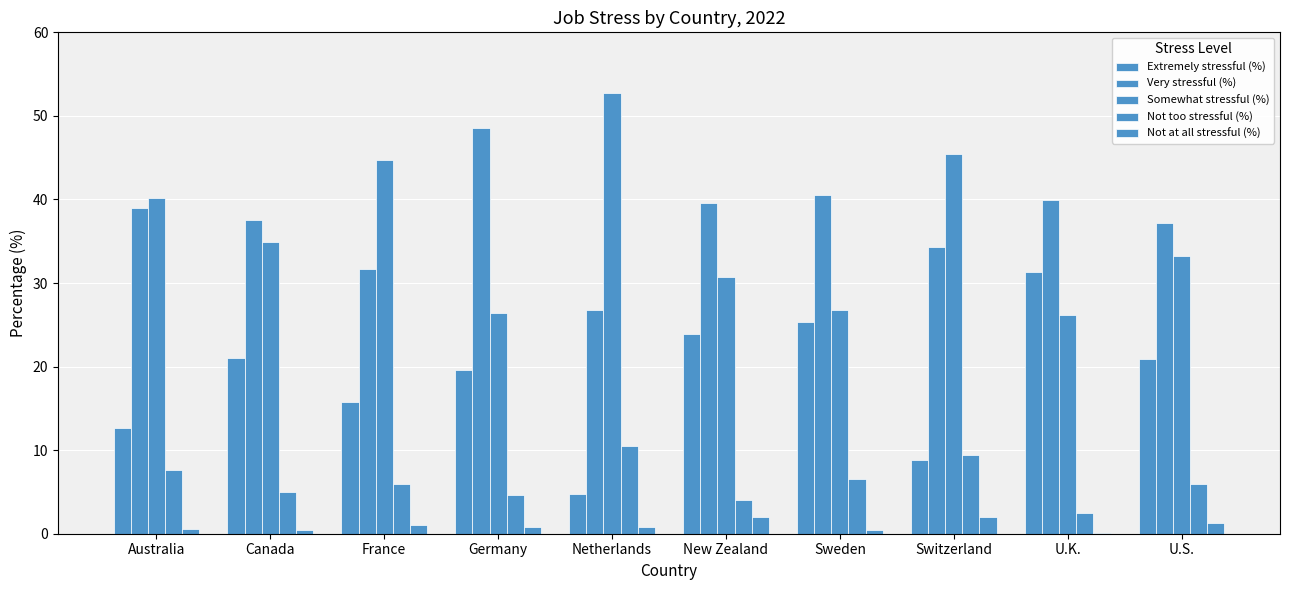

Reading left to right, extract all data points from this chart.

Extremely stressful (%): Australia=12.7	Canada=21.1	France=15.7	Germany=19.6	Netherlands=4.7	New Zealand=23.8	Sweden=25.4	Switzerland=8.8	U.K.=31.3	U.S.=20.9
Very stressful (%): Australia=39.0	Canada=37.6	France=31.7	Germany=48.5	Netherlands=26.8	New Zealand=39.5	Sweden=40.6	Switzerland=34.3	U.K.=39.9	U.S.=37.2
Somewhat stressful (%): Australia=40.1	Canada=34.9	France=44.7	Germany=26.4	Netherlands=52.7	New Zealand=30.7	Sweden=26.8	Switzerland=45.5	U.K.=26.2	U.S.=33.2
Not too stressful (%): Australia=7.6	Canada=4.9	France=6.0	Germany=4.6	Netherlands=10.6	New Zealand=4.0	Sweden=6.6	Switzerland=9.4	U.K.=2.5	U.S.=6.0
Not at all stressful (%): Australia=0.6	Canada=0.4	France=1.1	Germany=0.8	Netherlands=0.8	New Zealand=1.9	Sweden=0.4	Switzerland=2.0	U.K.=0.1	U.S.=1.3